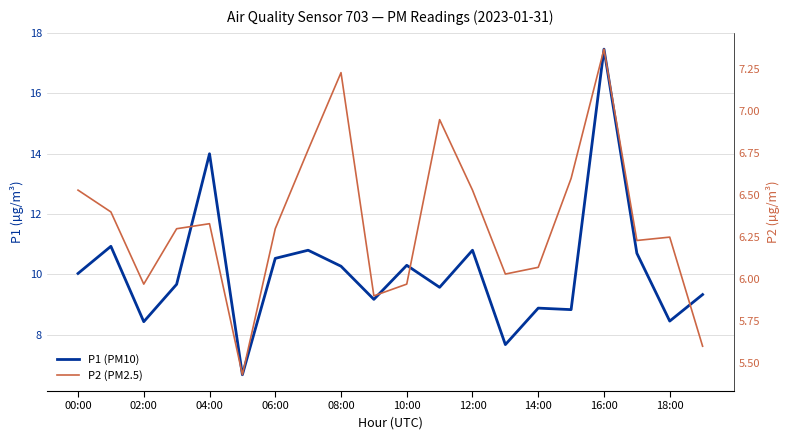

True or false: P1 (PM10) has a value of 5.5 at 08:00.

False